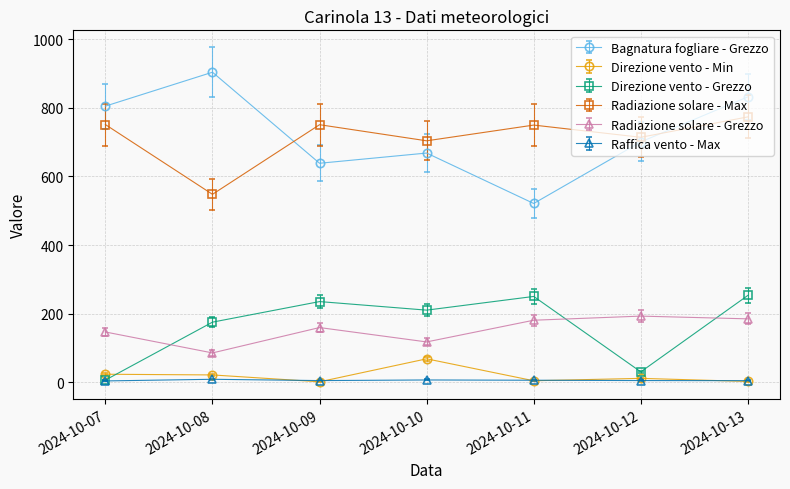

What is the sum of all Bagnatura fogliare - Grezzo values?

5070.4